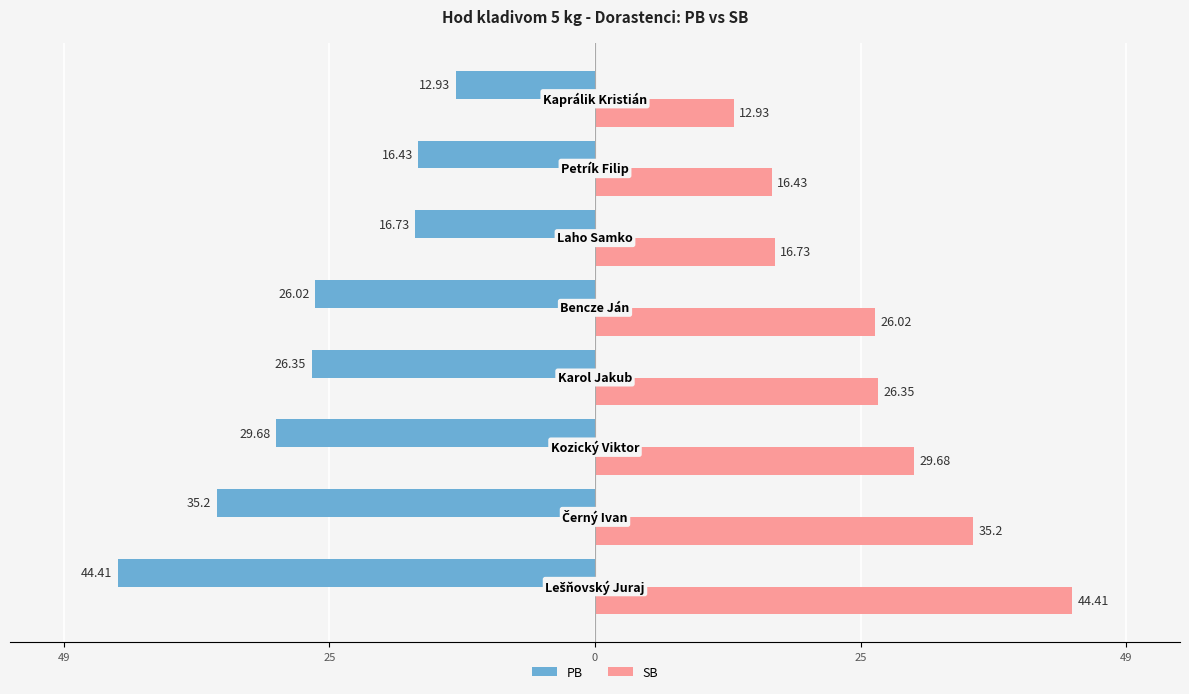

What are all the series names shown in the legend?

PB, SB